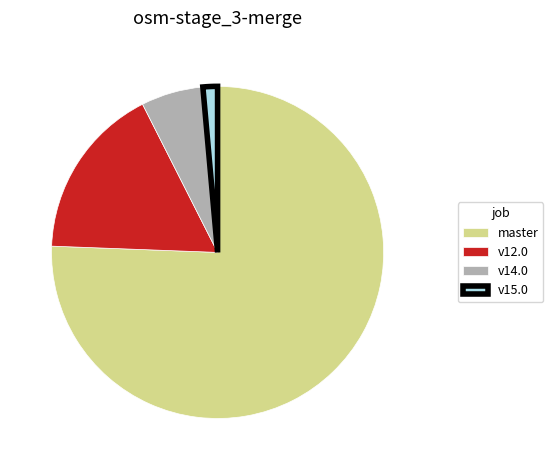

The v14.0 slice represents 6% of the pie. True or false?

True